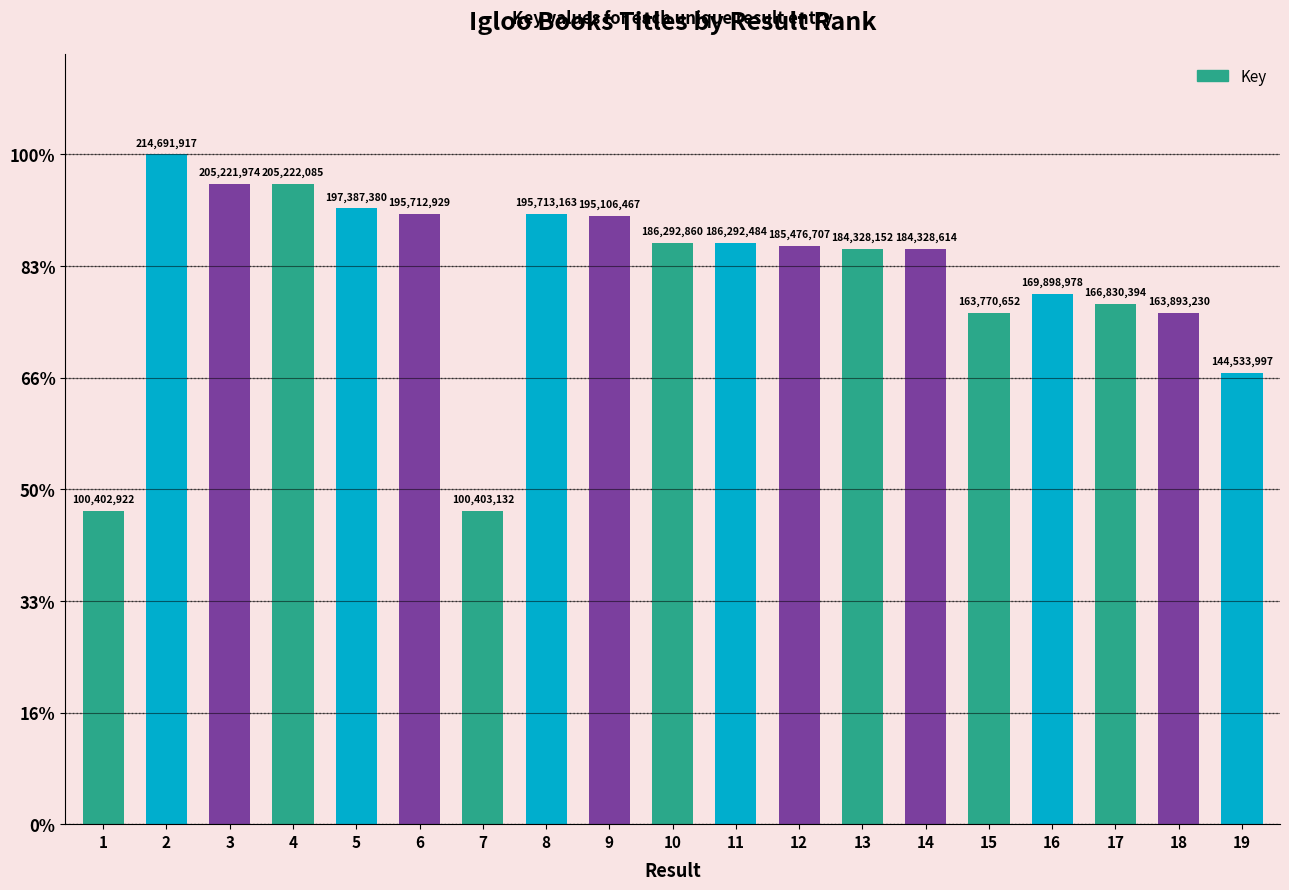

Does the chart contain any negative values?

No